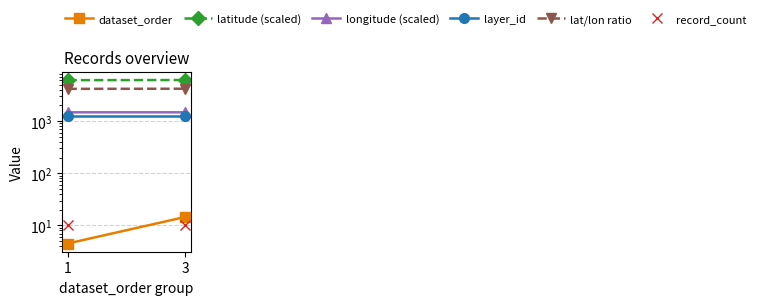

Rank the series by their maximum value, from highest to lowest.

latitude (scaled), lat/lon ratio, longitude (scaled), layer_id, dataset_order, record_count